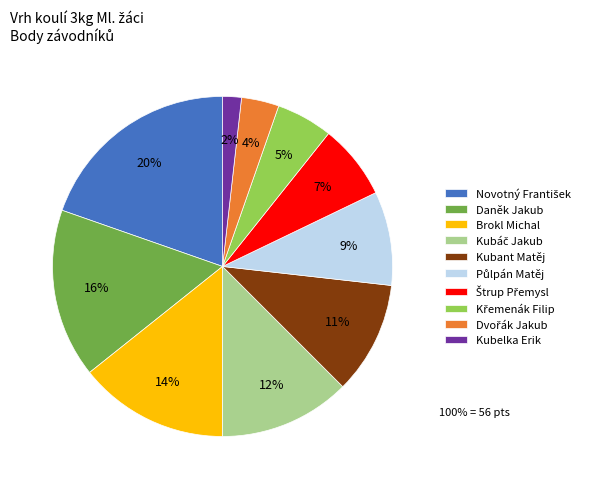

How many segments does this pie chart have?

10